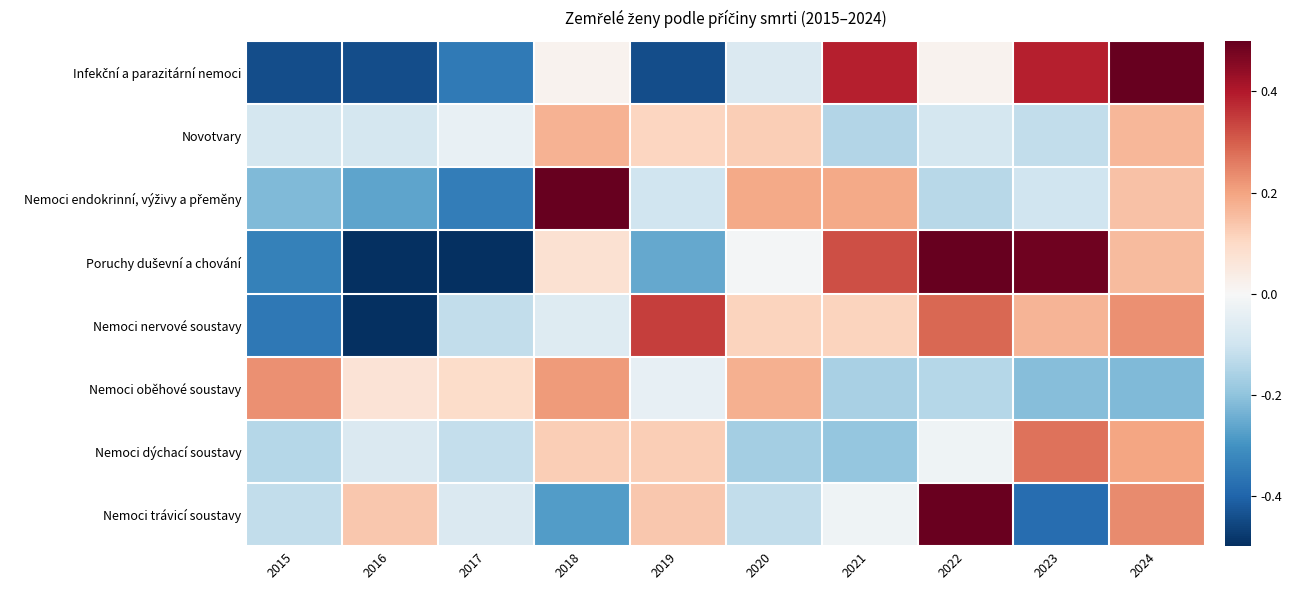

At which category is the sum across all series the highest?

2024